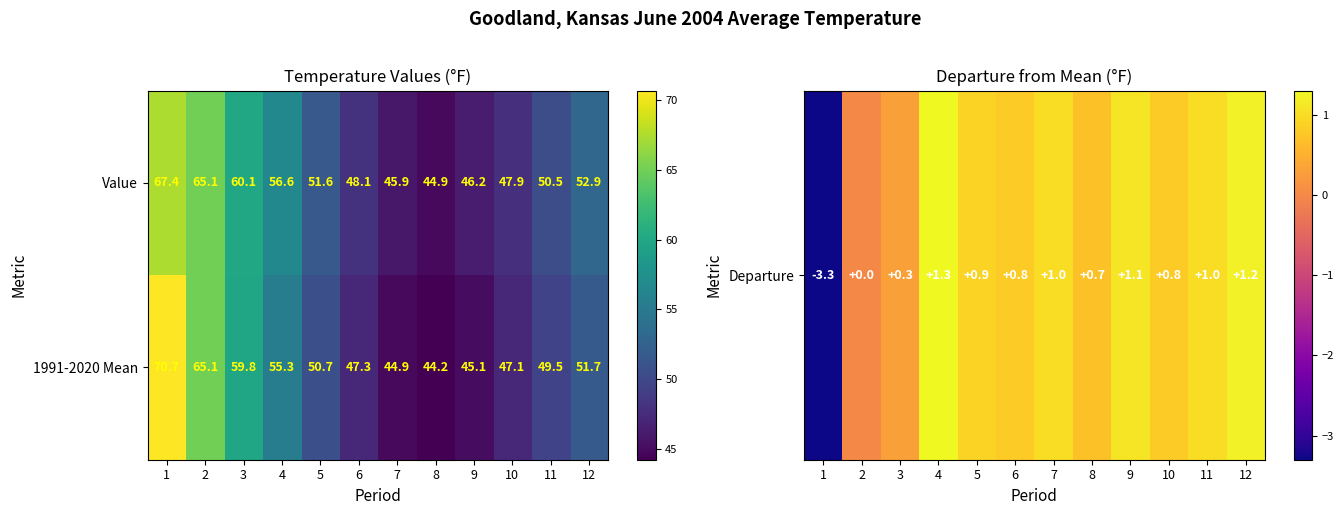

Rank the series by their maximum value, from lowest to highest.

Value, 1991-2020 Mean